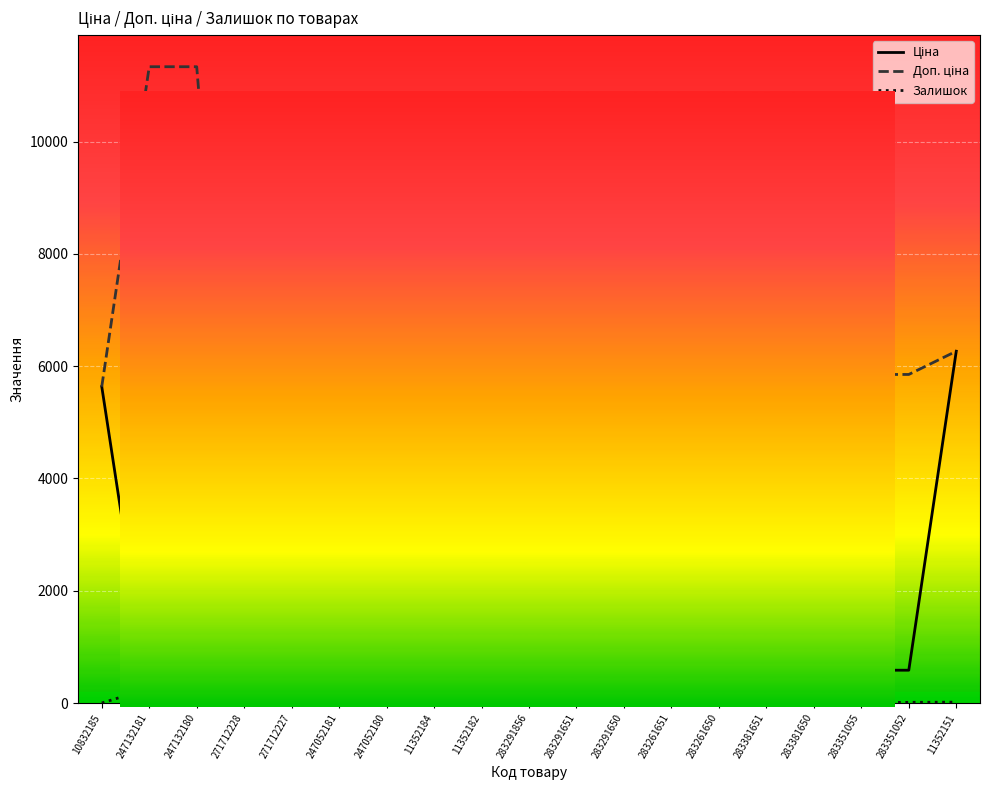

The Залишок series shows 6.0 at 283261650. True or false?

True